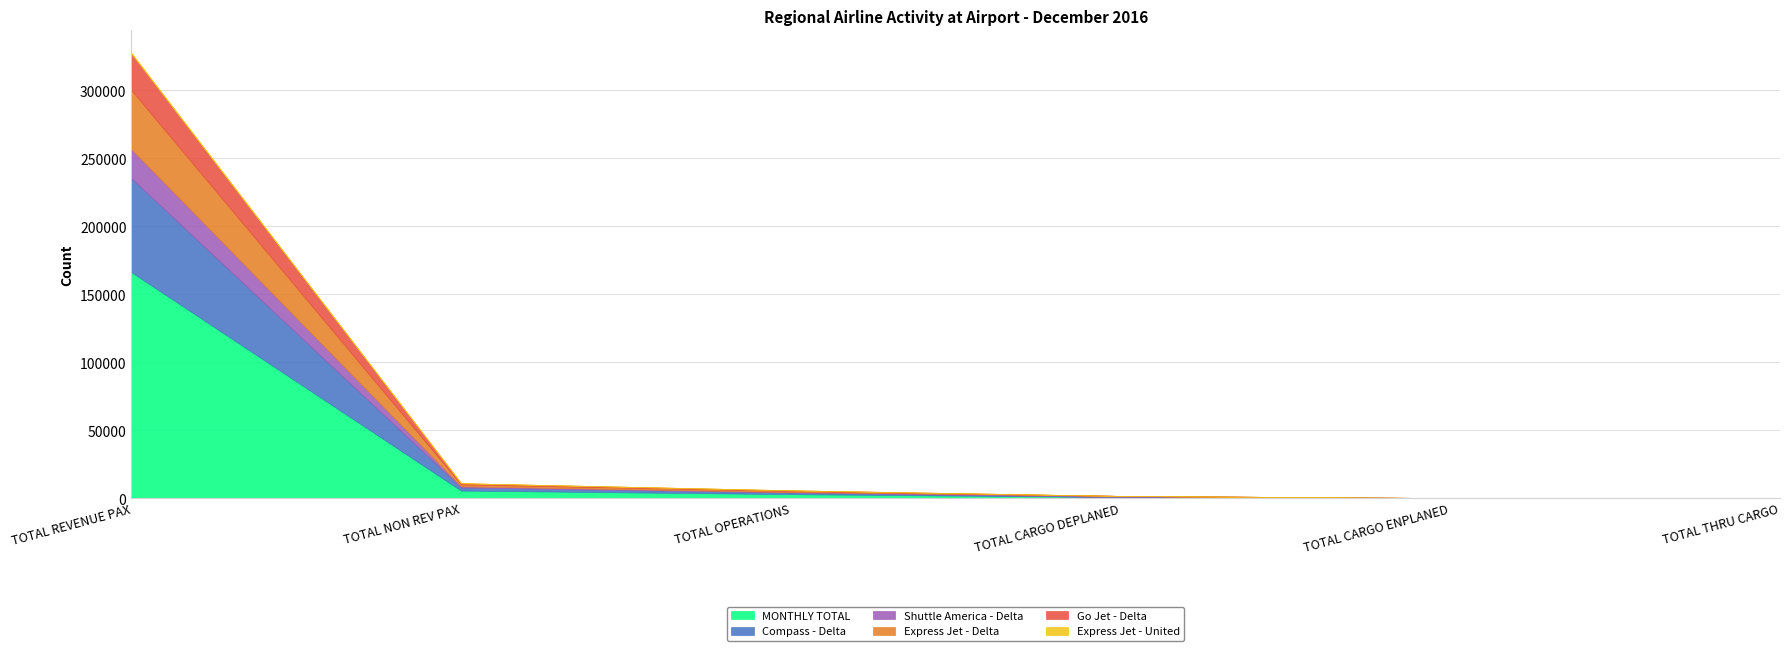

Which series changed the most between TOTAL NON REV PAX and TOTAL CARGO ENPLANED?

MONTHLY TOTAL